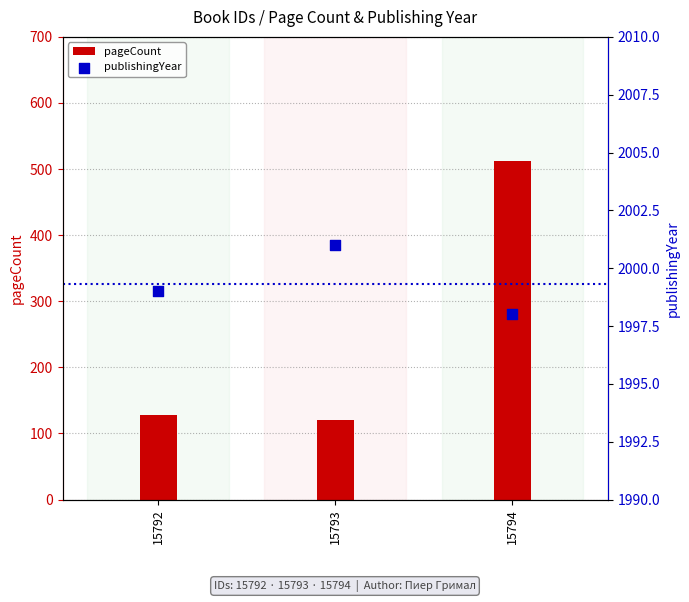

At how many categories does at least one series exceed 992?

3